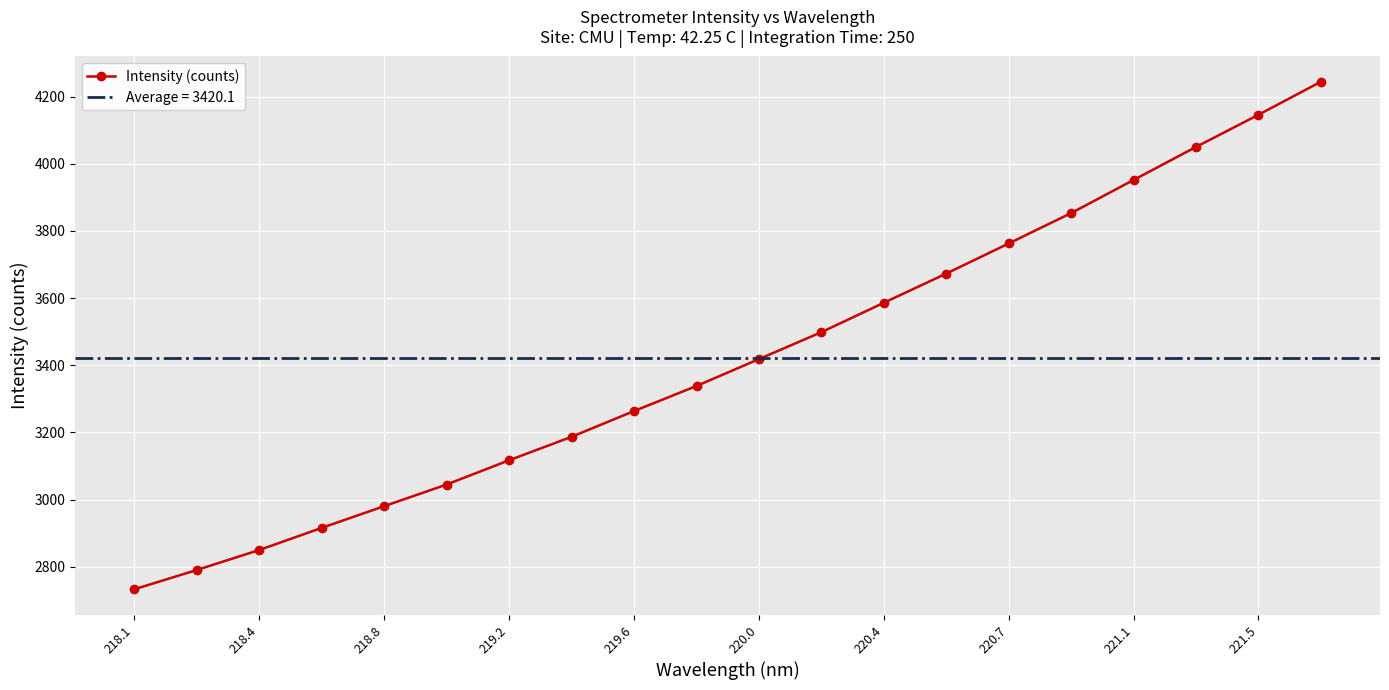

What position from the right is 221.1?

4